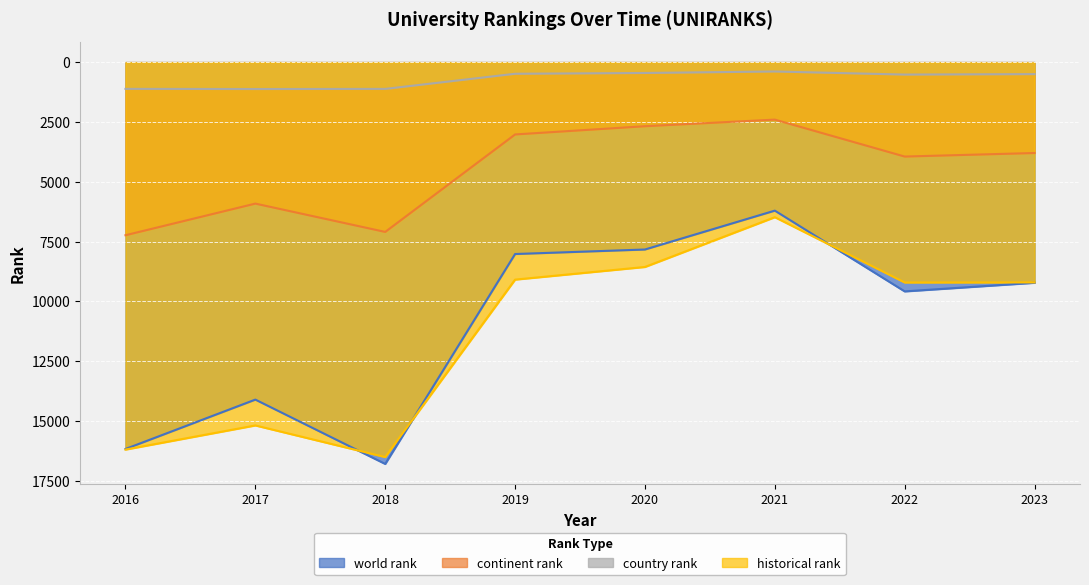

The historical rank series shows 6483.5 at 2021. True or false?

True